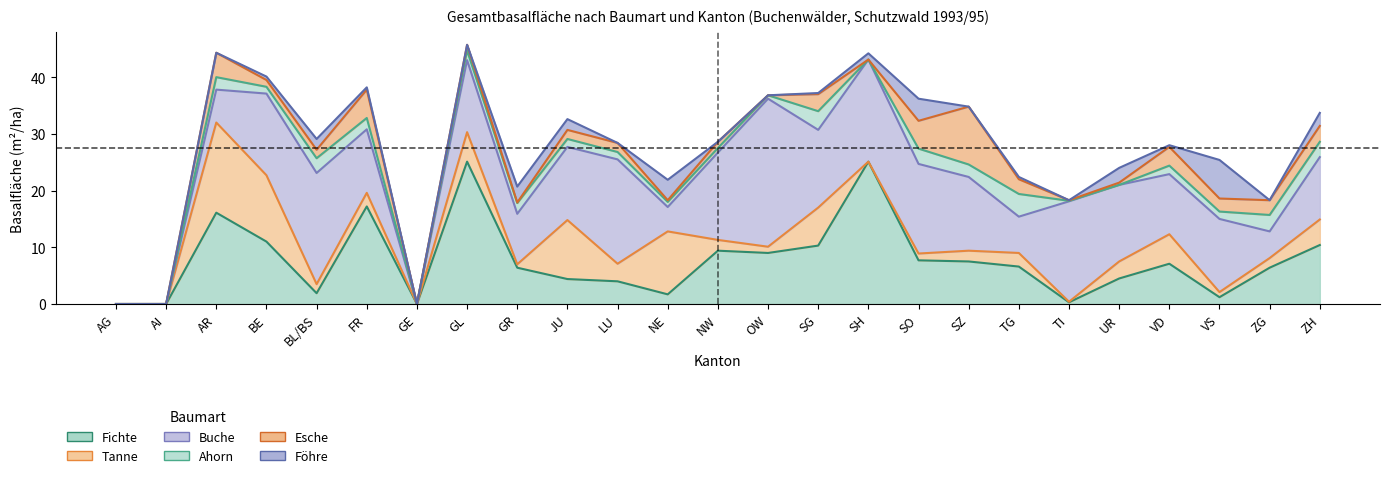

How many interior local valleys does the Ahorn series have?

7